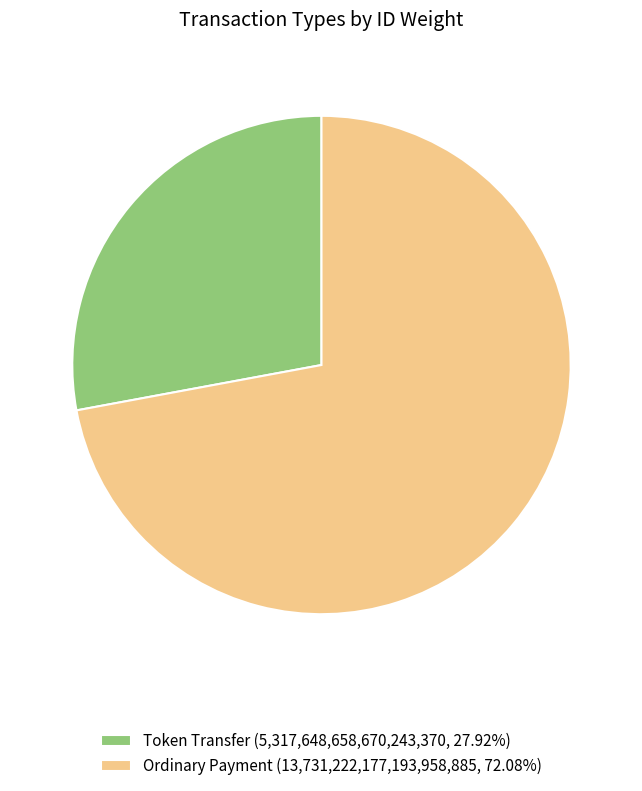

Is there any slice that represents more than half of the pie?

Yes